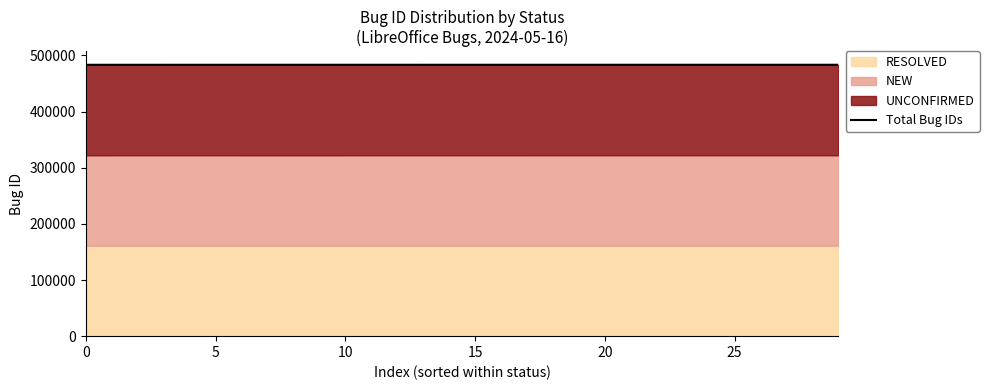

What is the approximate value at 23, to the nearest 5?

483400